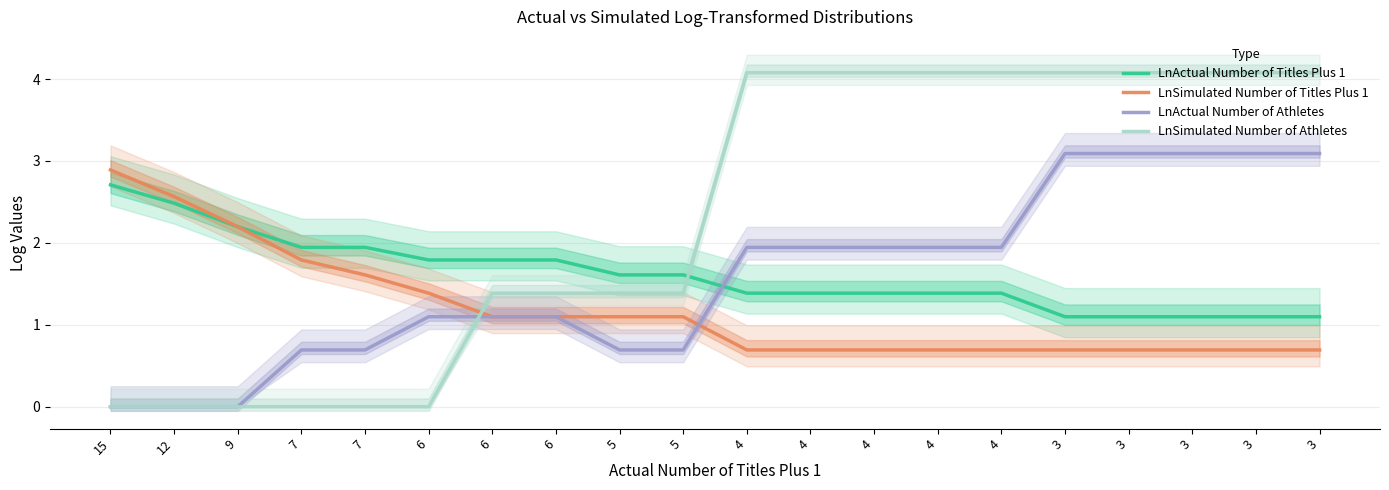

How many values in the LnSimulated Number of Athletes series are below 4?

10